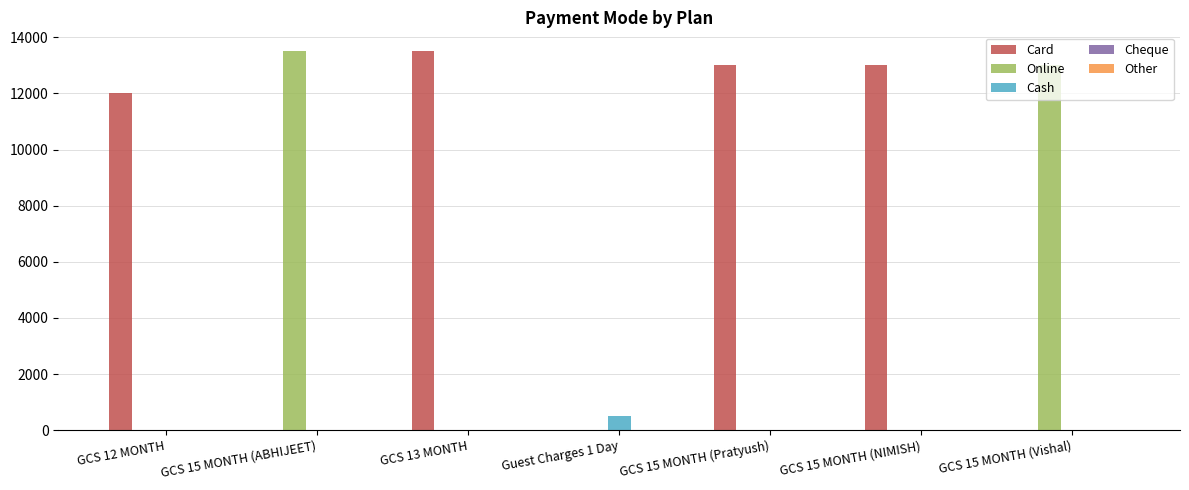

Which series has the largest total across all categories?

Card